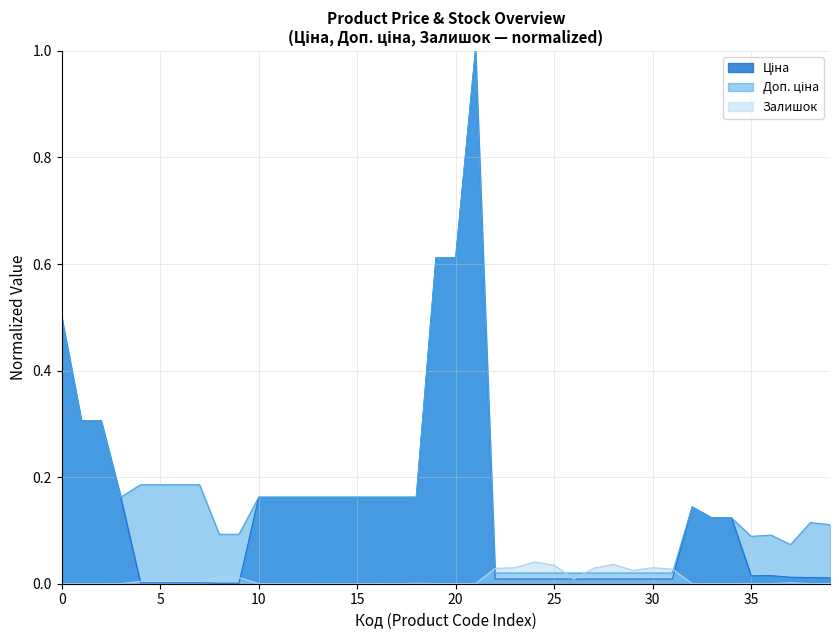

How many interior local peaks does the Доп. ціна series have?

4